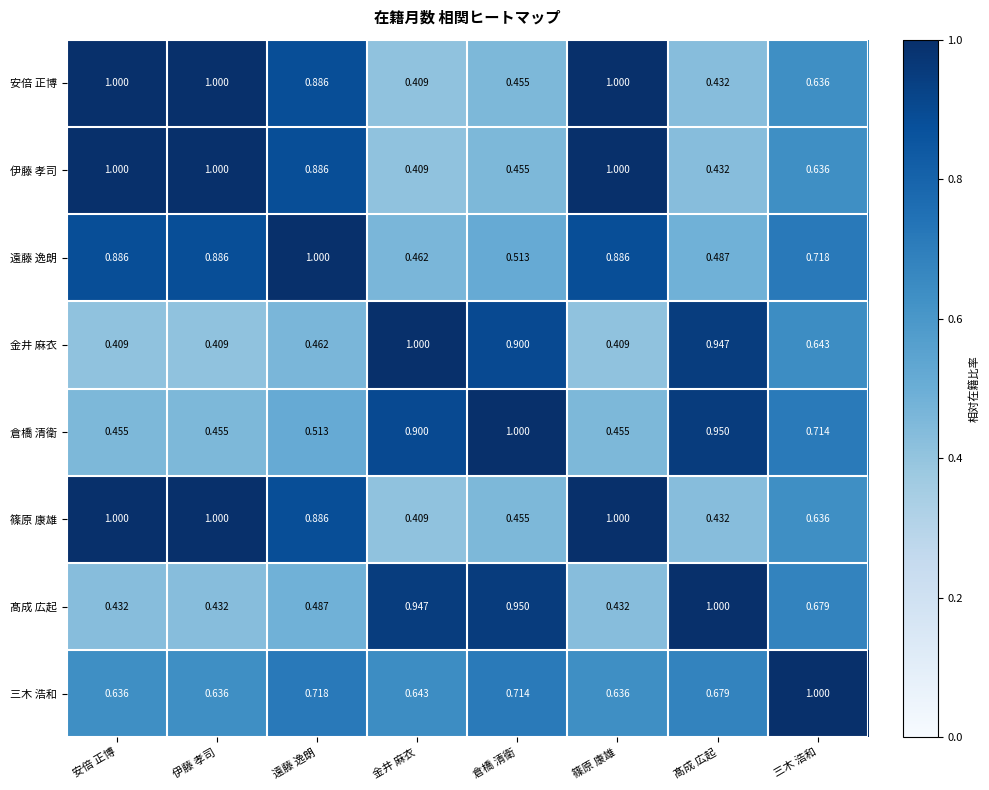

Which series has the largest total across all categories?

遠藤 逸朗